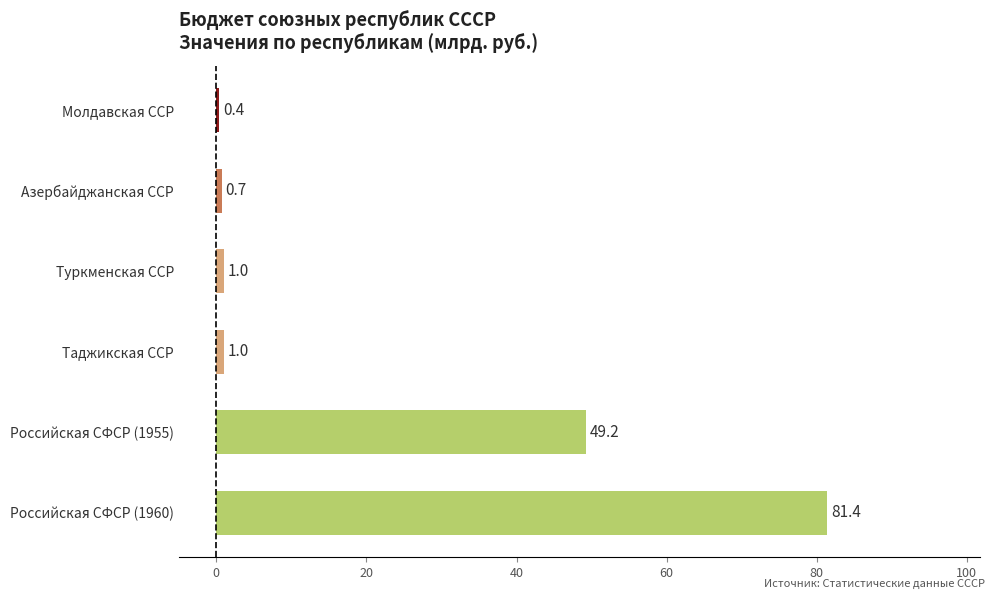

What is the maximum value shown in the chart?

81.4